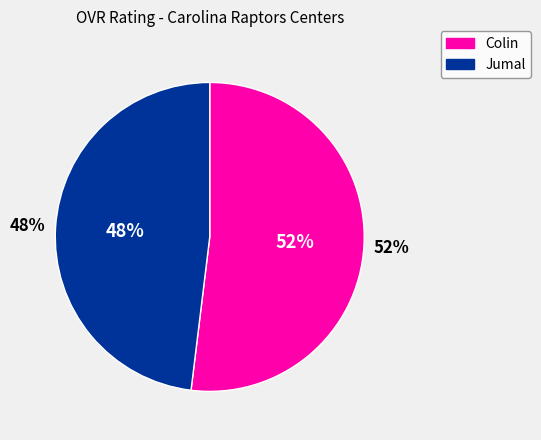

The Jumal slice represents 48% of the pie. True or false?

True